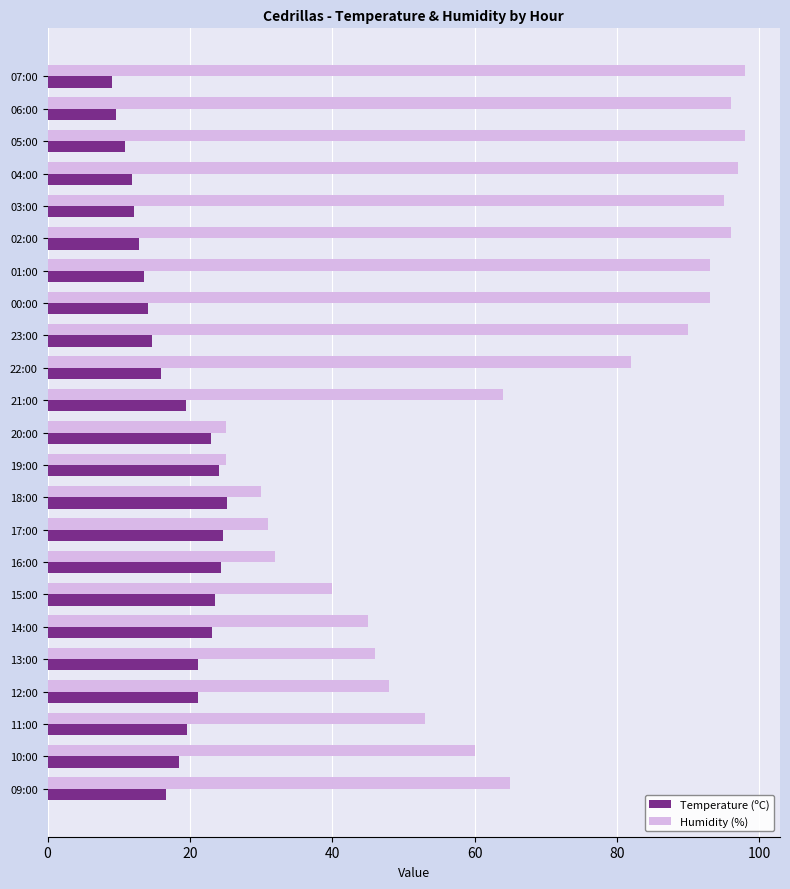

True or false: Humidity (%) has a value of 27.0 at 14:00.

False